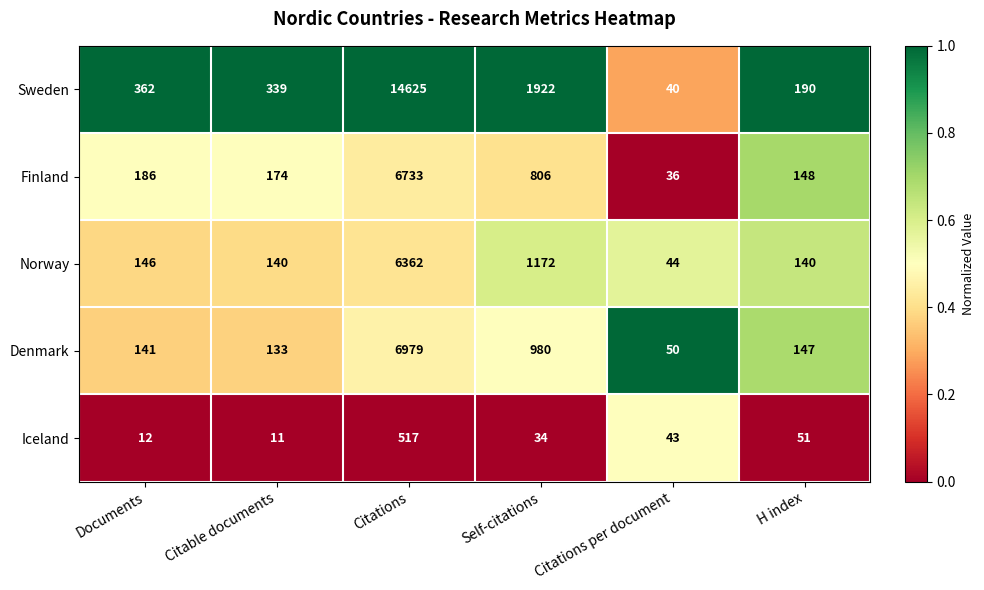

What is the spread (max minus min) of values at Citations per document?

14